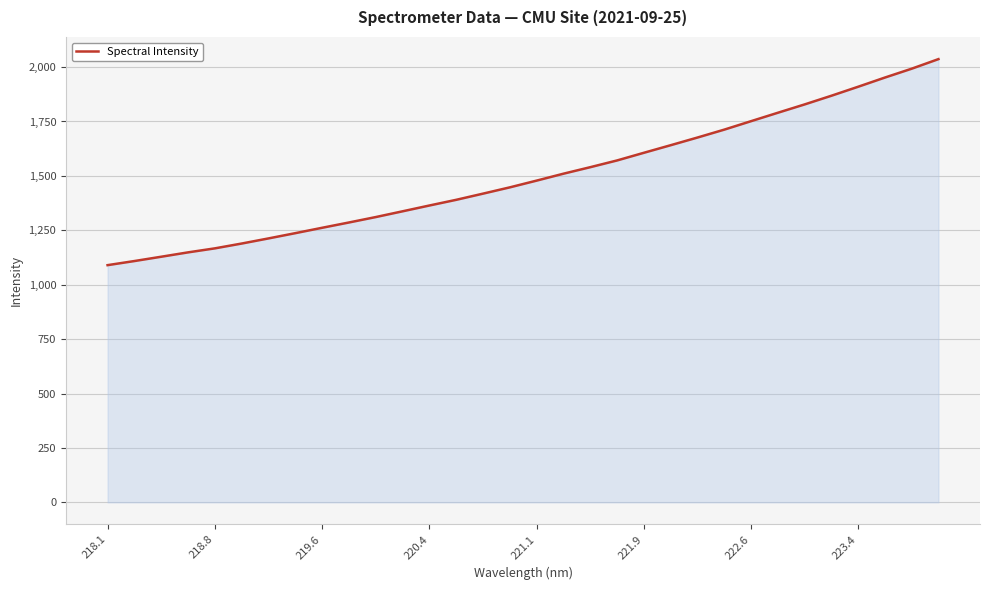

How many lines are shown in the chart?

1